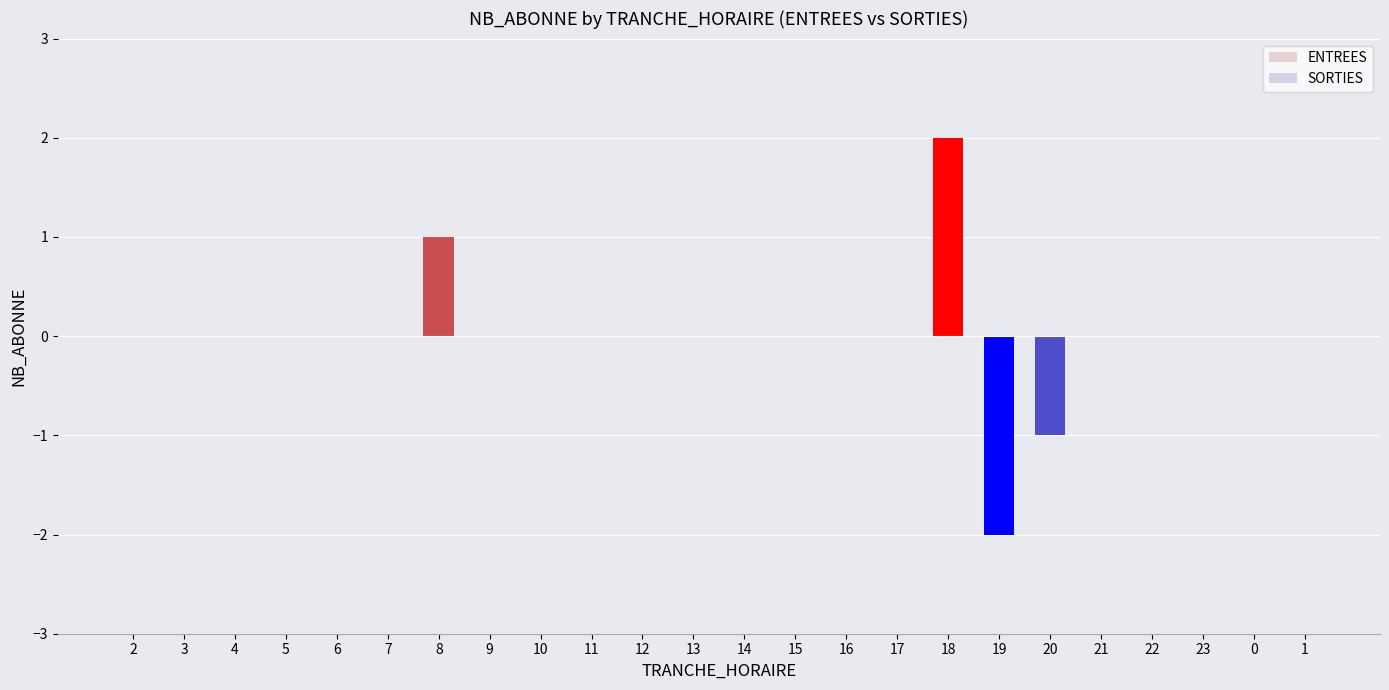

How many distinct data groups are displayed?

2